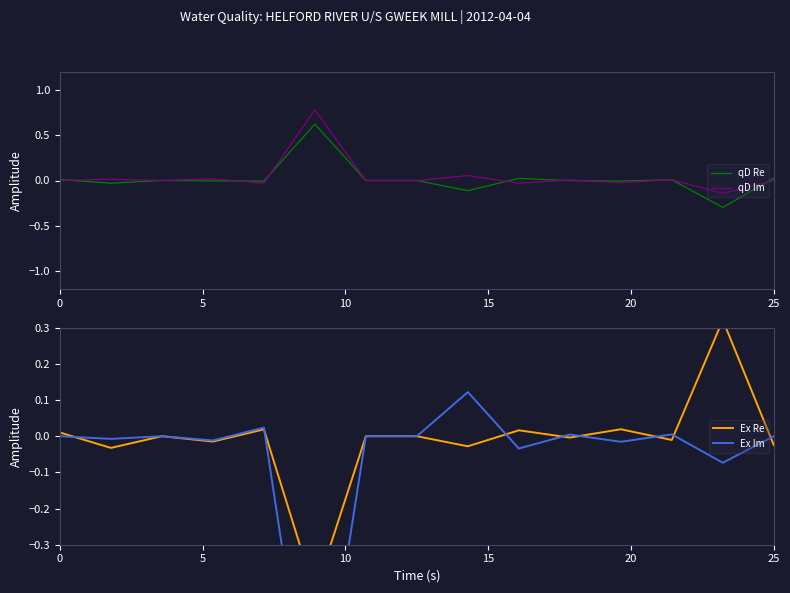

Which series has the largest range (max minus min)?

Ex Im